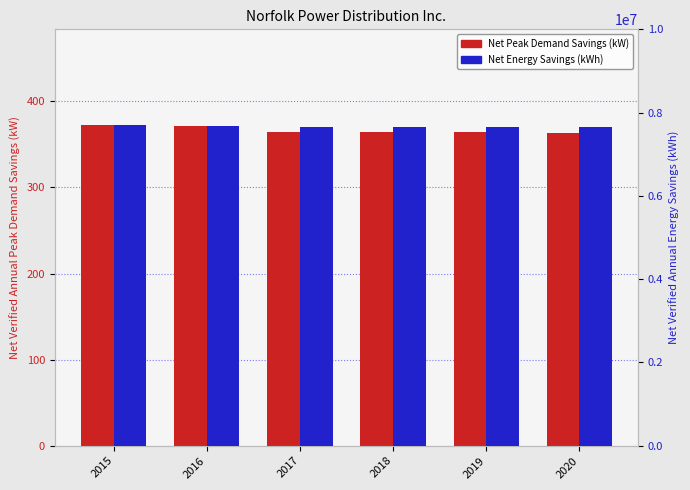

How many Net Energy Savings (kWh) values are between 7661649 and 7686936?

4